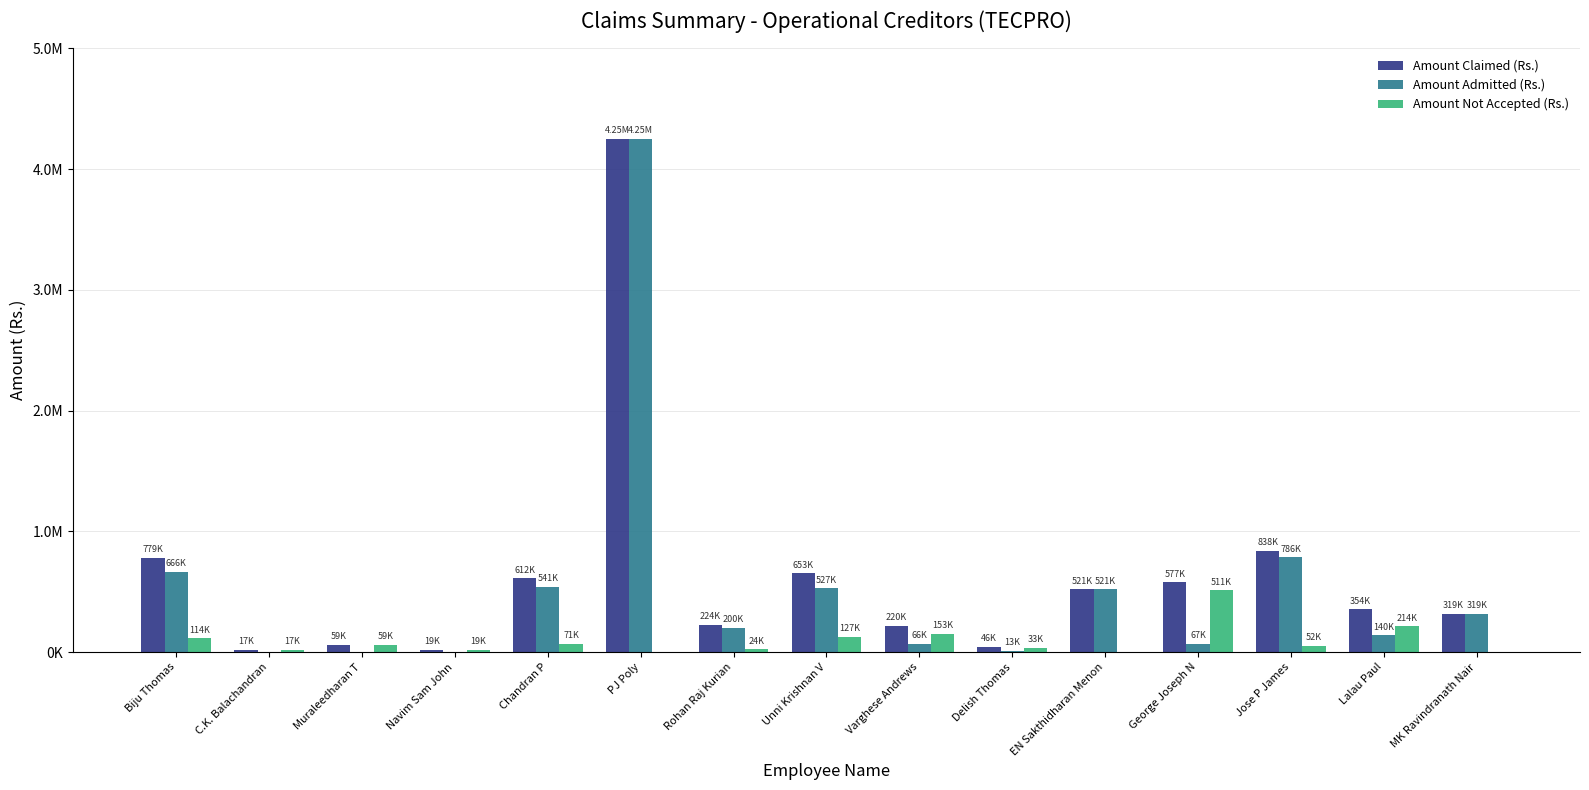

What are all the series names shown in the legend?

Amount Claimed (Rs.), Amount Admitted (Rs.), Amount Not Accepted (Rs.)